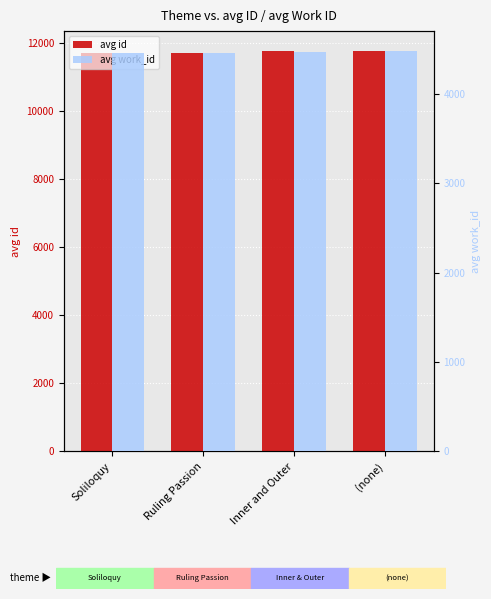

How many data points does each series have?

4